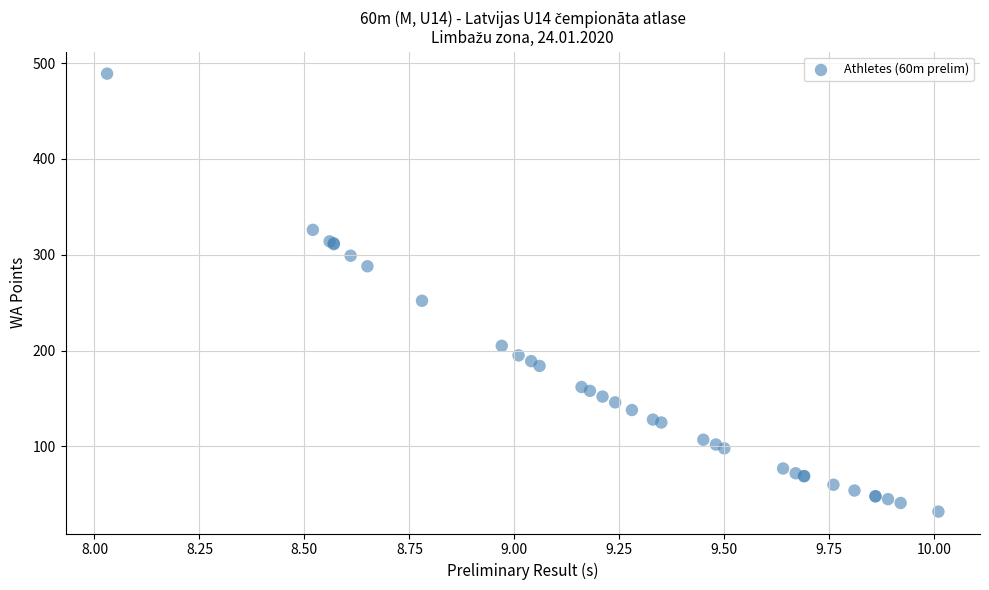

What Y value in the scatter plot is closest to 260?

252